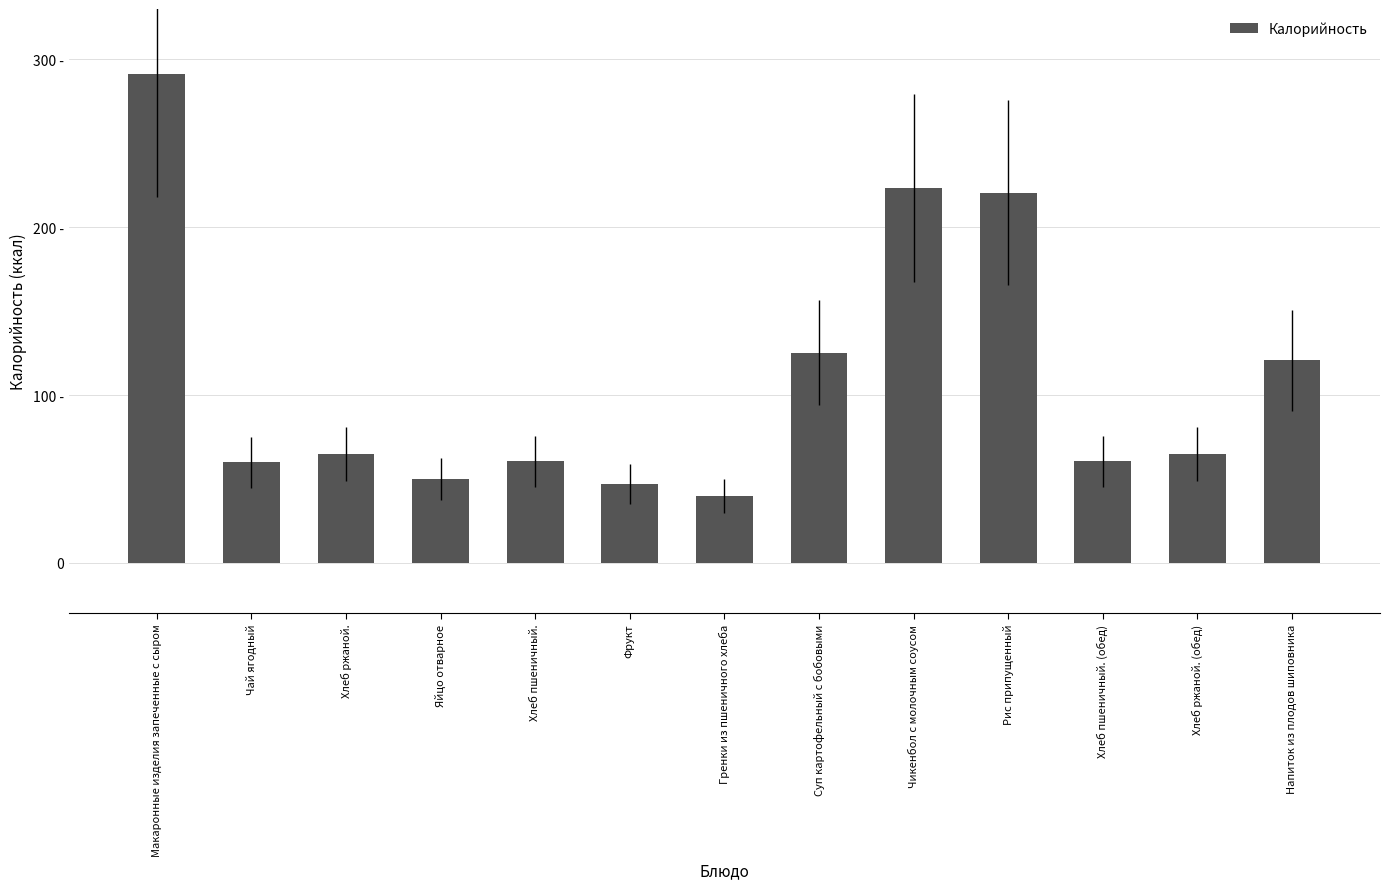

Are the bars horizontal?

No